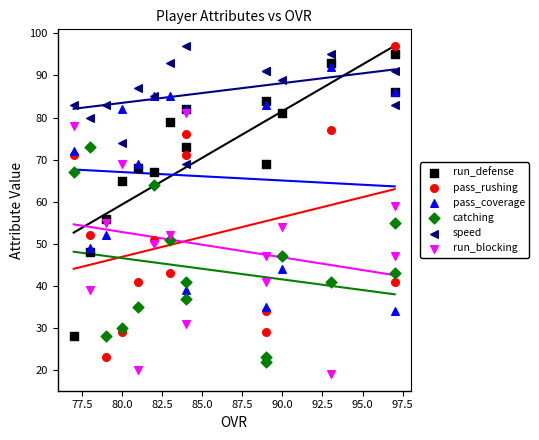

Which series has the largest Y range (max minus min)?

pass_rushing